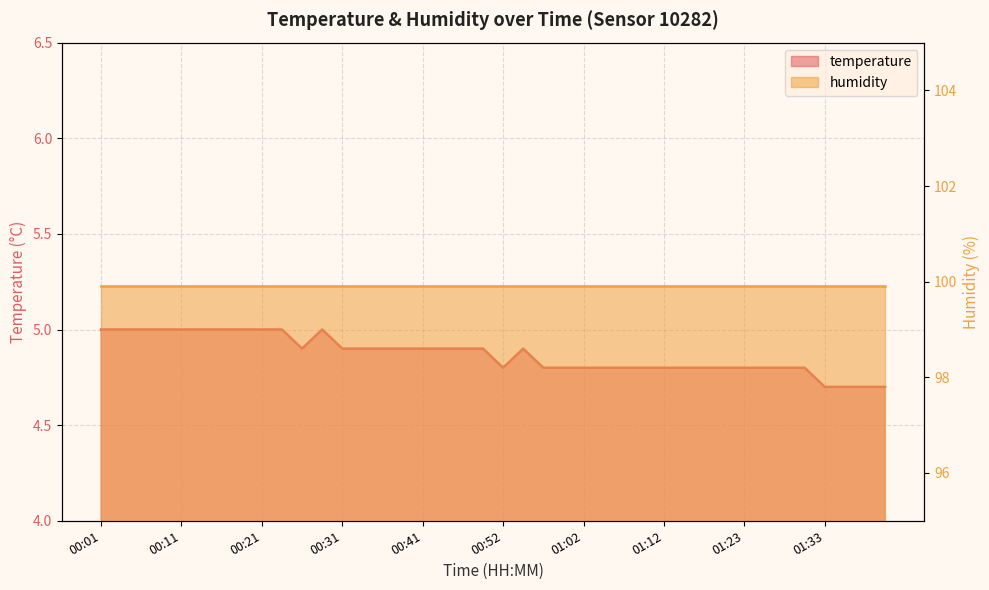

The value at 01:33 is 4.7. True or false?

True